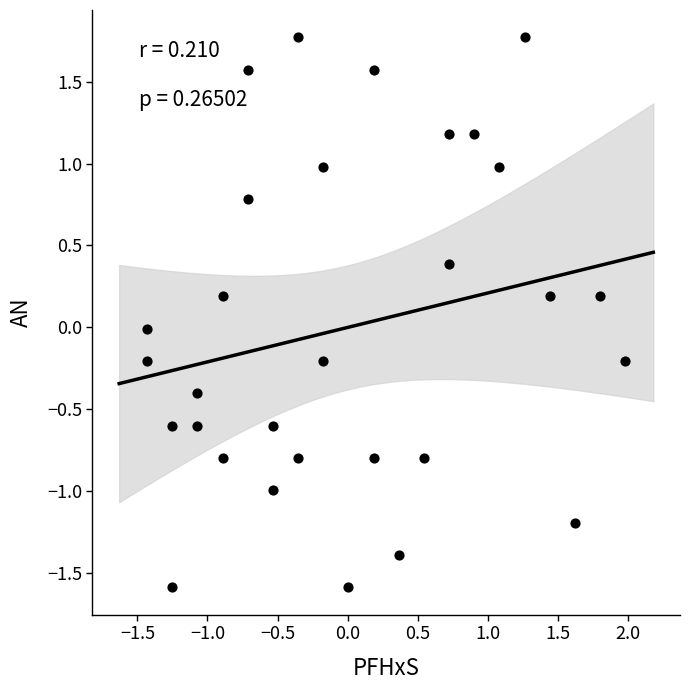

What is the range of Y values (max minus min)?

3.4